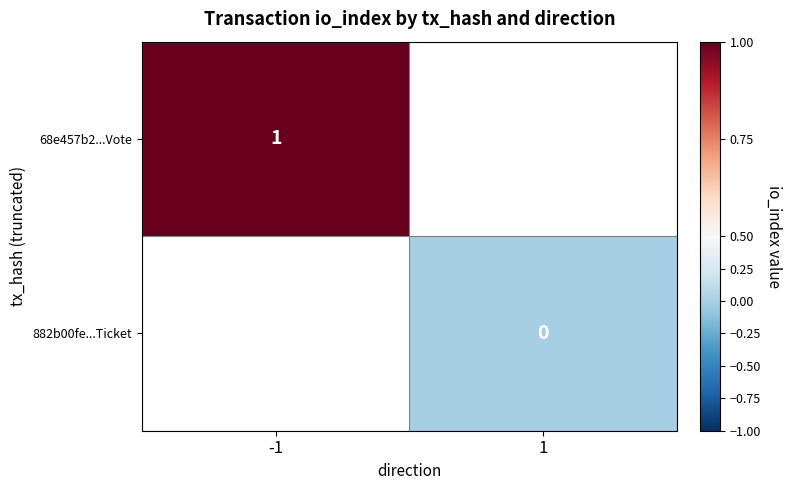

The 68e457b2...Vote series shows 1 at -1. True or false?

True